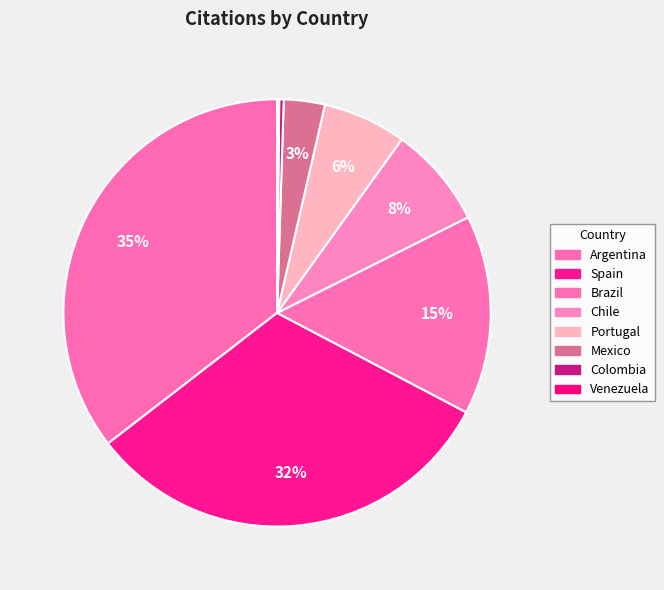

Is it true that Brazil is 15% of the pie?

True